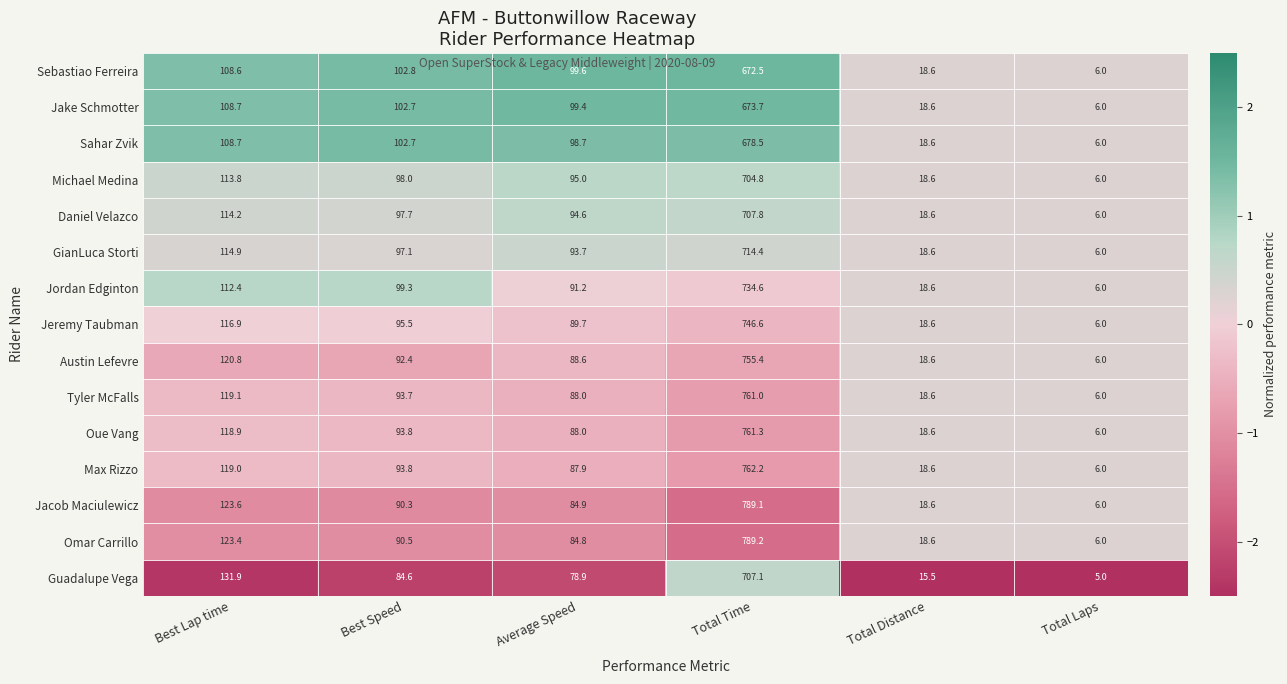

Which label corresponds to the smallest value in the chart?

Total Laps